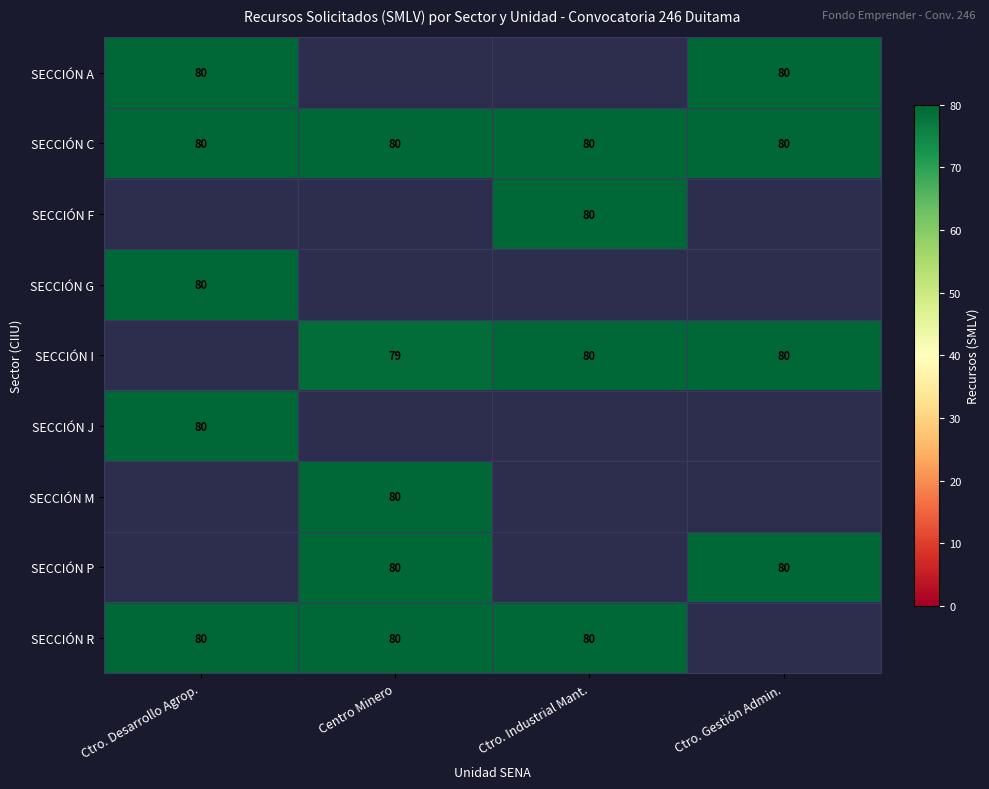

Is it true that SECCIÓN P equals 125 at Ctro. Gestión Admin.?

False